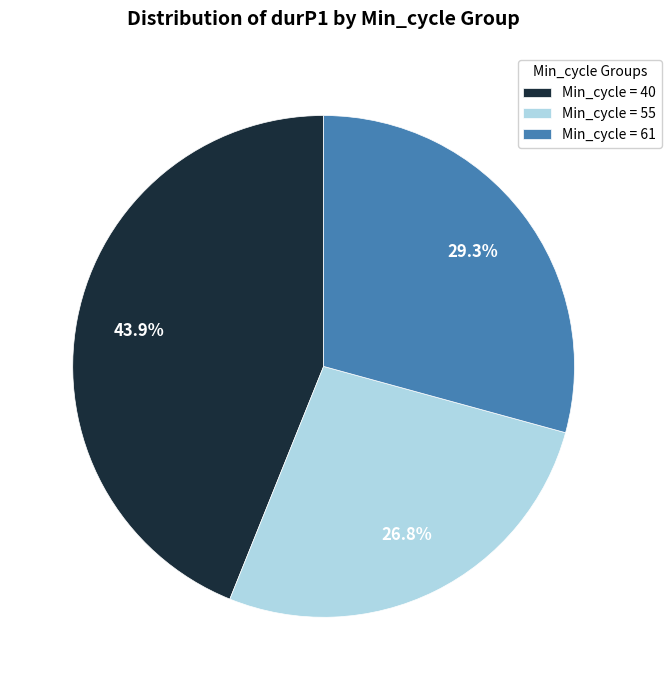

Which category has the smallest portion of the pie?

Min_cycle = 55